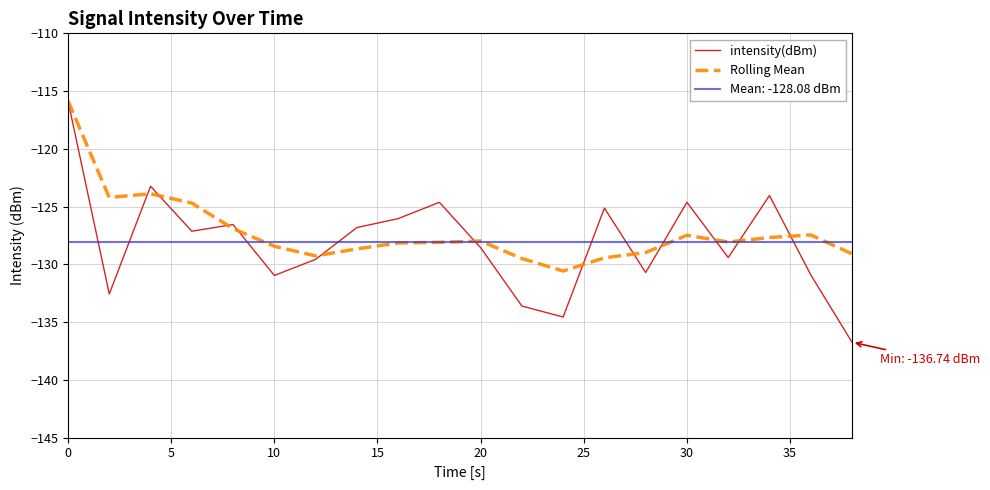

Reading left to right, what are all the values shown in this chart?

intensity(dBm): -115.9	-132.6	-123.2	-127.1	-126.6	-131.0	-129.6	-126.8	-126.0	-124.6	-128.6	-133.6	-134.6	-125.1	-130.7	-124.6	-129.4	-124.0	-130.9	-136.7
Rolling Mean: -115.9	-124.2	-123.9	-124.7	-126.9	-128.4	-129.3	-128.7	-128.2	-128.1	-128.0	-129.5	-130.6	-129.4	-129.0	-127.5	-128.1	-127.7	-127.5	-129.1